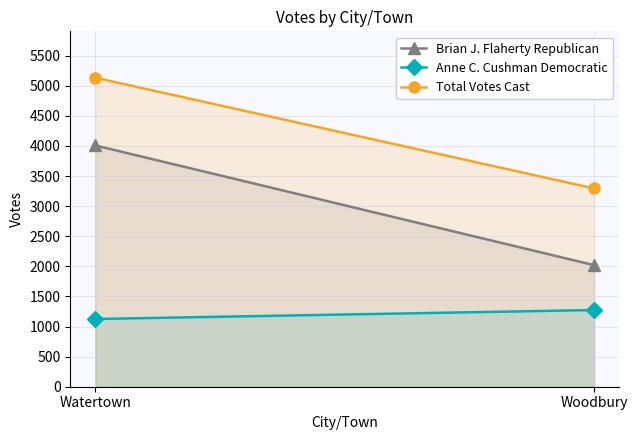

Reading right to left, transcribe all the data shown in this chart.

Brian J. Flaherty Republican: 2019	4008
Anne C. Cushman Democratic: 1274	1125
Total Votes Cast: 3293	5133